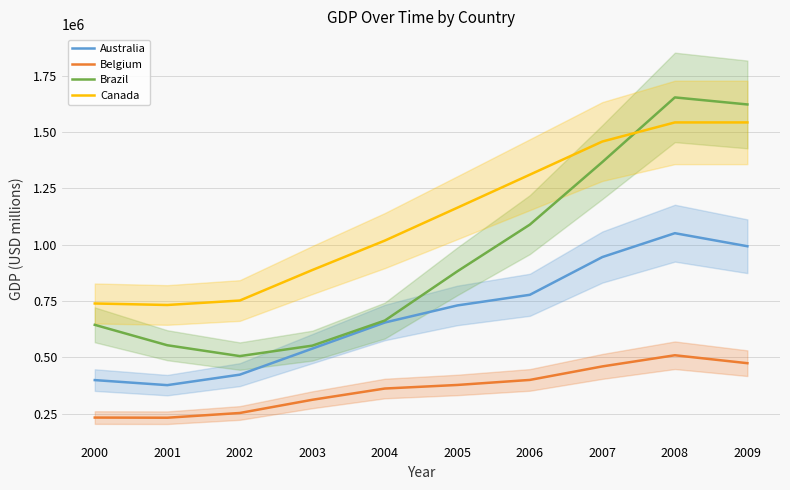

How many series are shown in this chart?

4